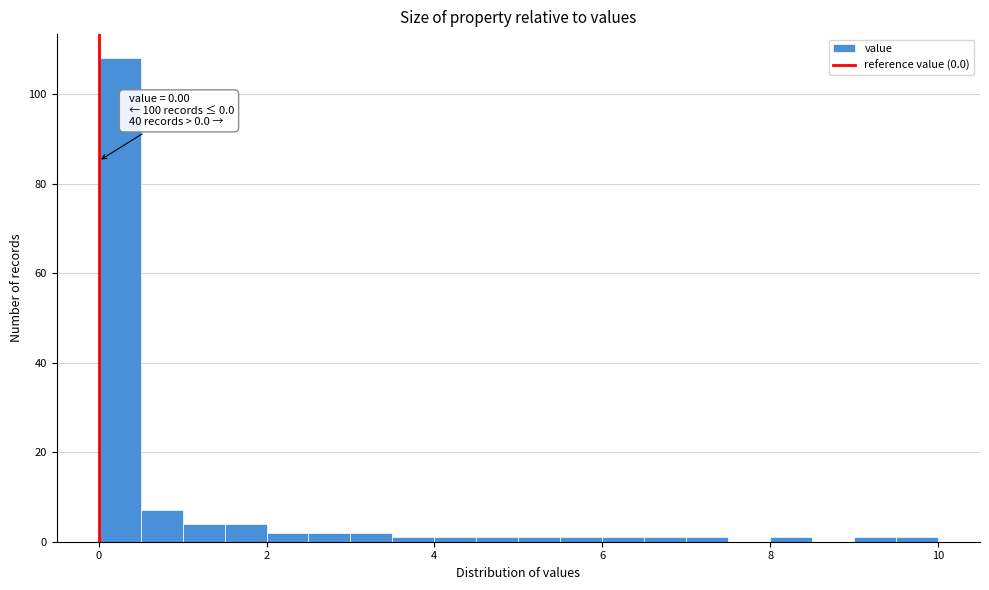

Read against the x-axis, roughly where is the centre of the tallest bar?

0.2